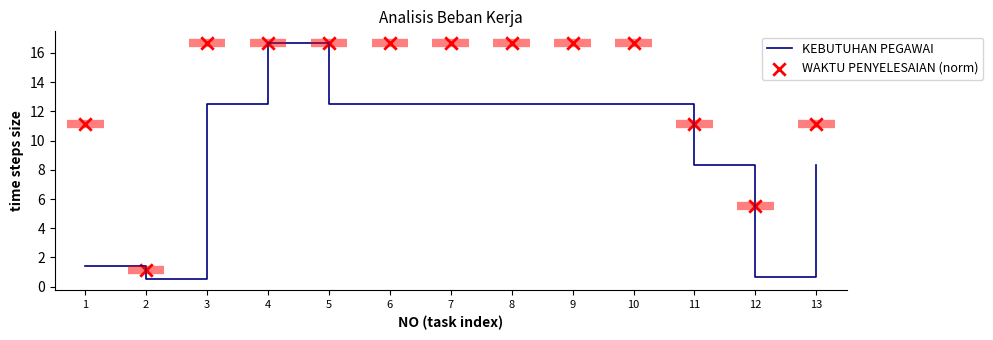

At how many categories does at least one series exceed 0?

13